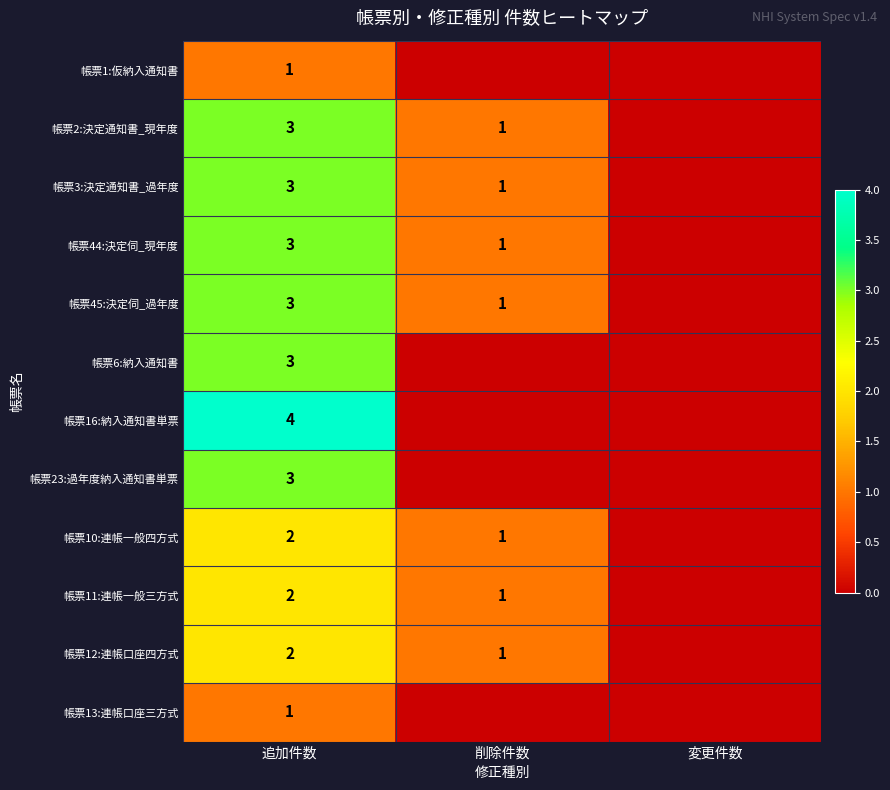

True or false: 帳票2:決定通知書_現年度 has a value of 1 at 削除件数.

True